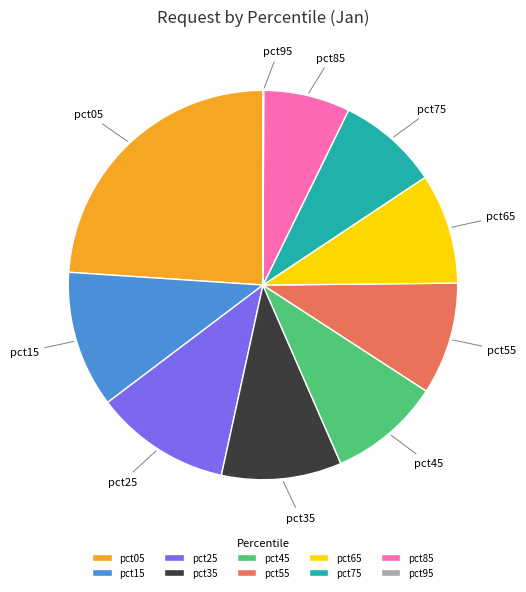

Does pct85 account for over 50% of the chart?

No